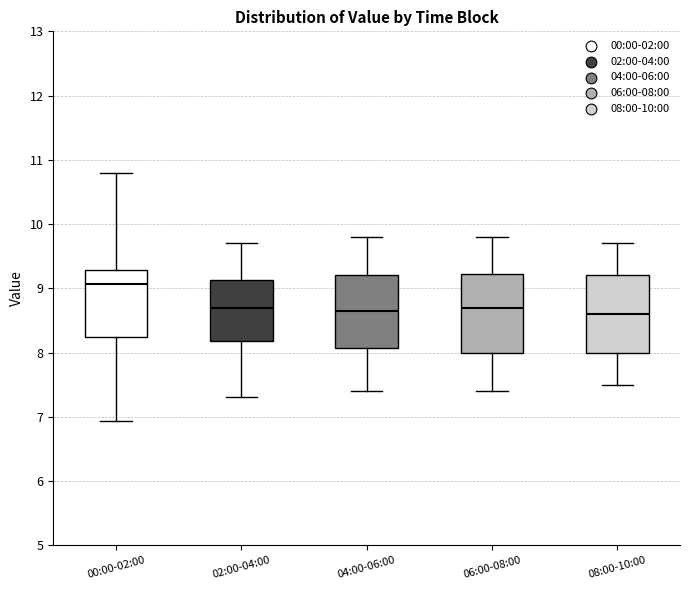

Reading left to right, transcribe this box plot: for each box, give where its median line is, the range the box spans, and where its two whiskers end, as read against the y-axis. The values are not printed on the chart, so give them approximately, as read against the axis.

00:00-02:00: median 9.1, box 8.2 to 9.3, whiskers 6.9 to 10.8
02:00-04:00: median 8.7, box 8.2 to 9.1, whiskers 7.3 to 9.7
04:00-06:00: median 8.7, box 8.1 to 9.2, whiskers 7.4 to 9.8
06:00-08:00: median 8.7, box 8.0 to 9.2, whiskers 7.4 to 9.8
08:00-10:00: median 8.6, box 8.0 to 9.2, whiskers 7.5 to 9.7